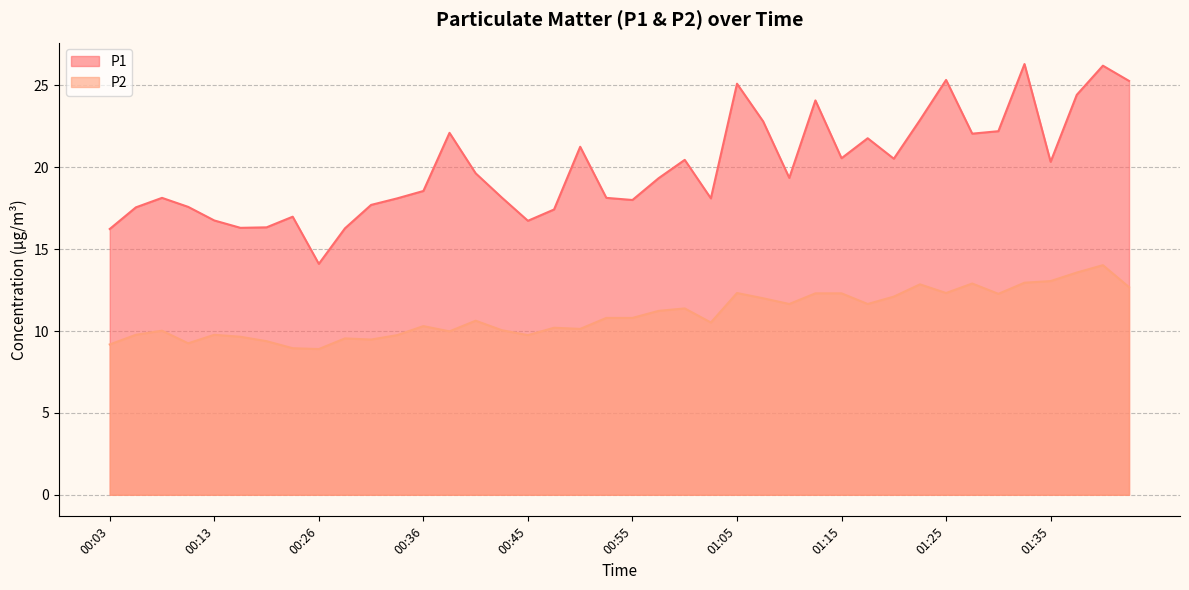

What is the value of the P2 point at the 32nd from the left?

12.8